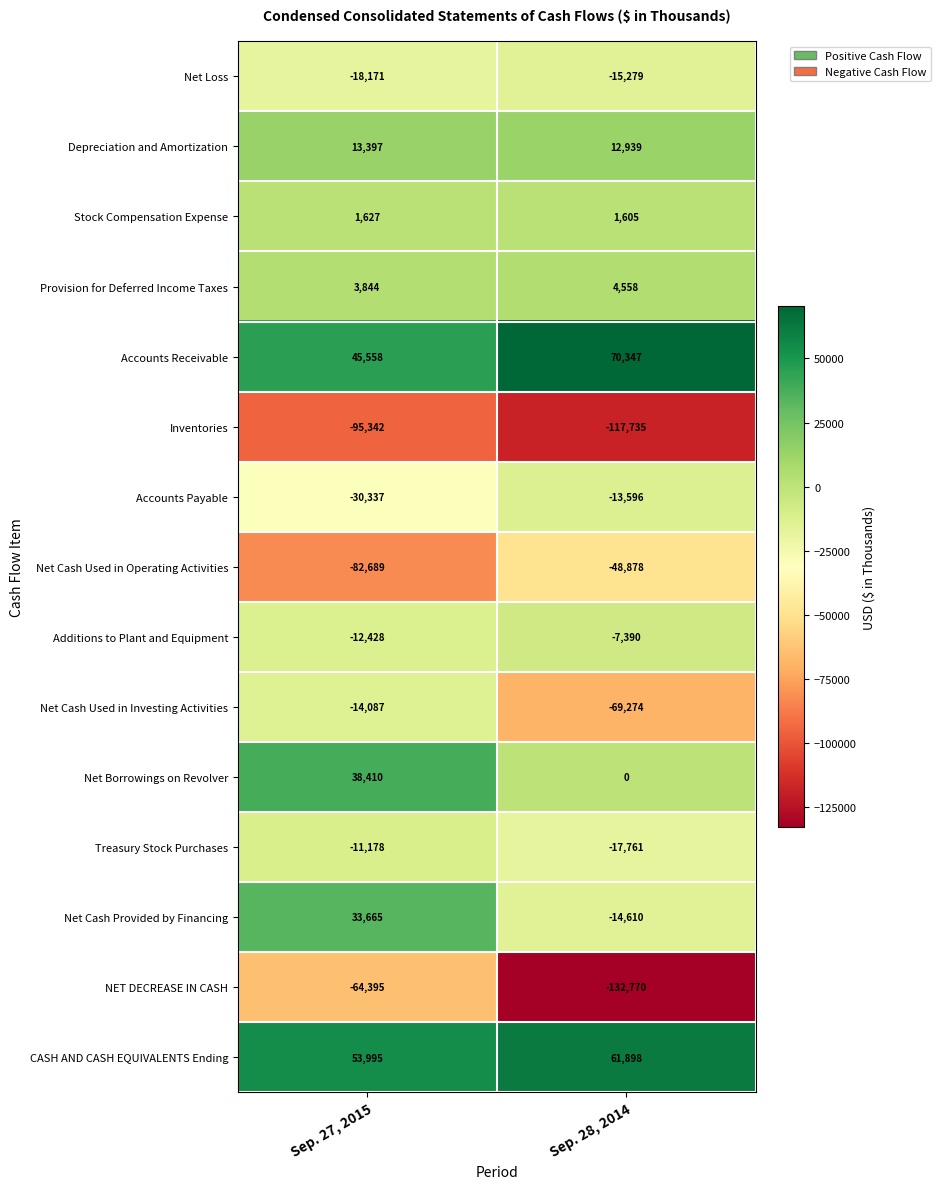

How many distinct data groups are displayed?

15